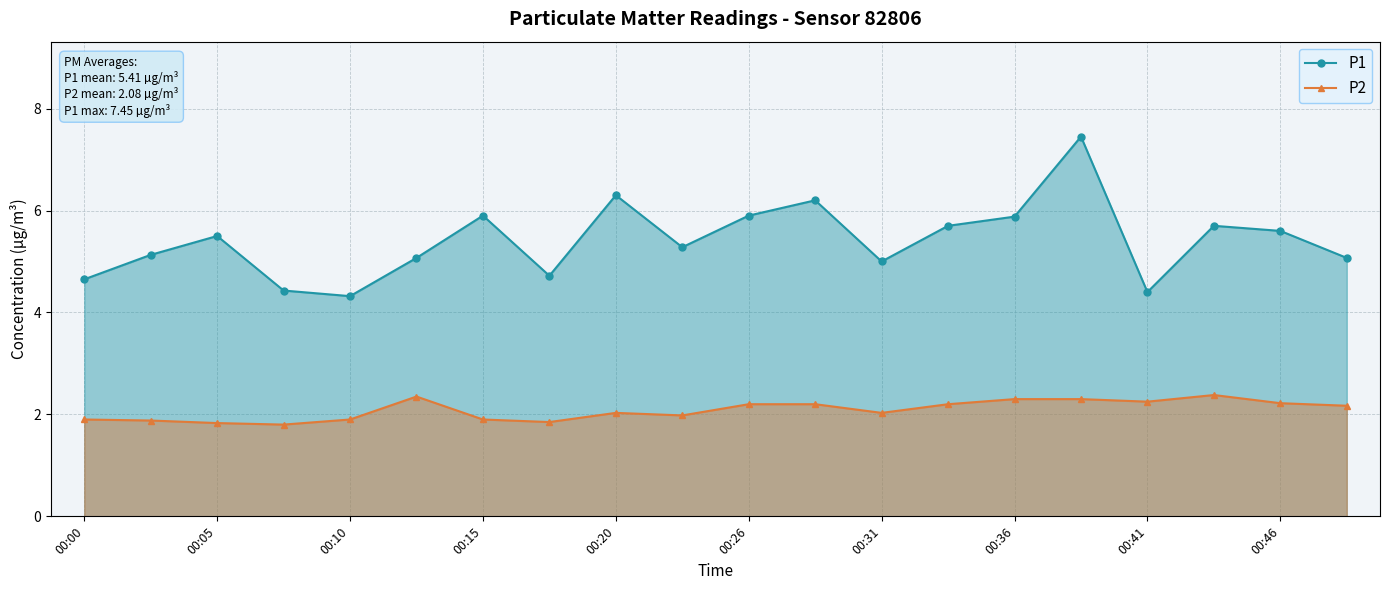

What is the difference between the P2 values at 00:05 and 00:15?

0.1